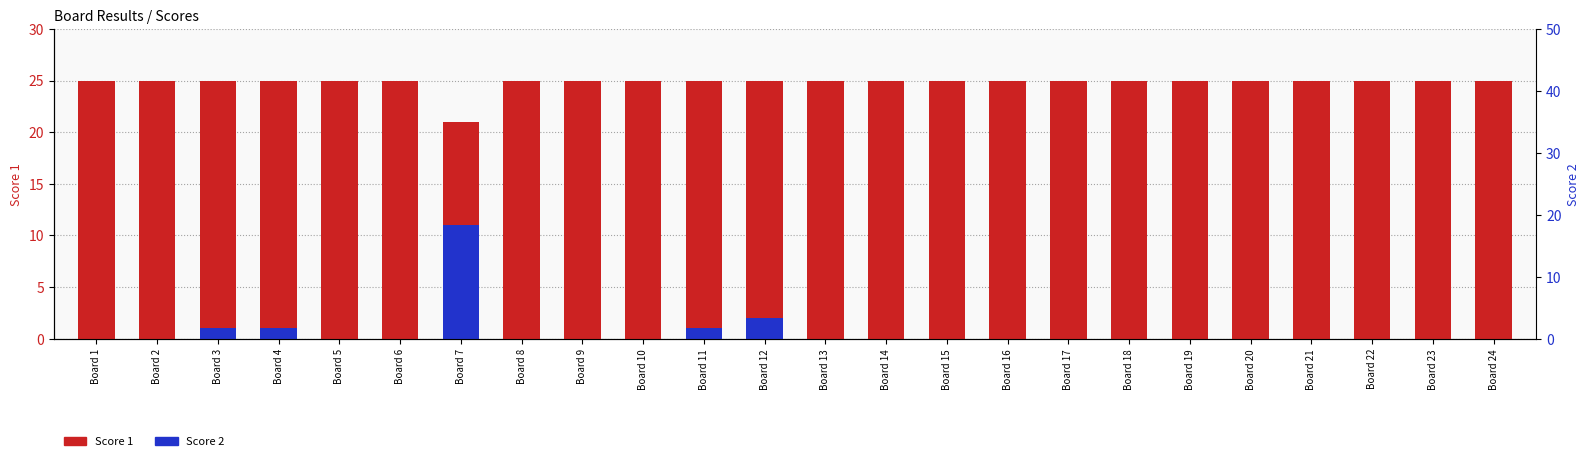

Rank the series by their average value, from highest to lowest.

Score 1, Score 2